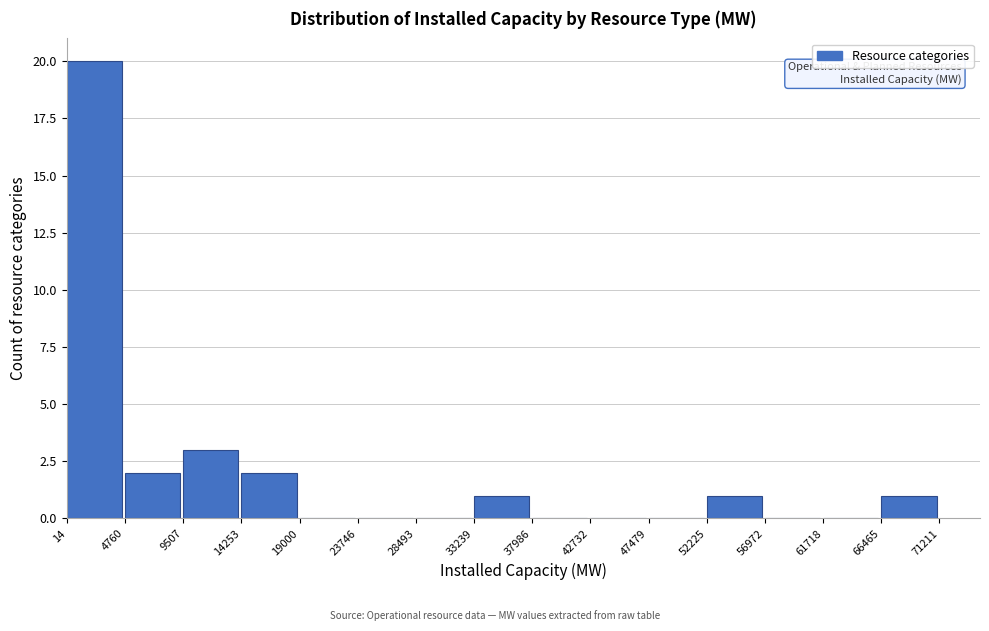

What is the height of the bar covering 14 to 4760 on the x-axis? The values are not printed on the chart, so give them approximately, as read against the axis.

20